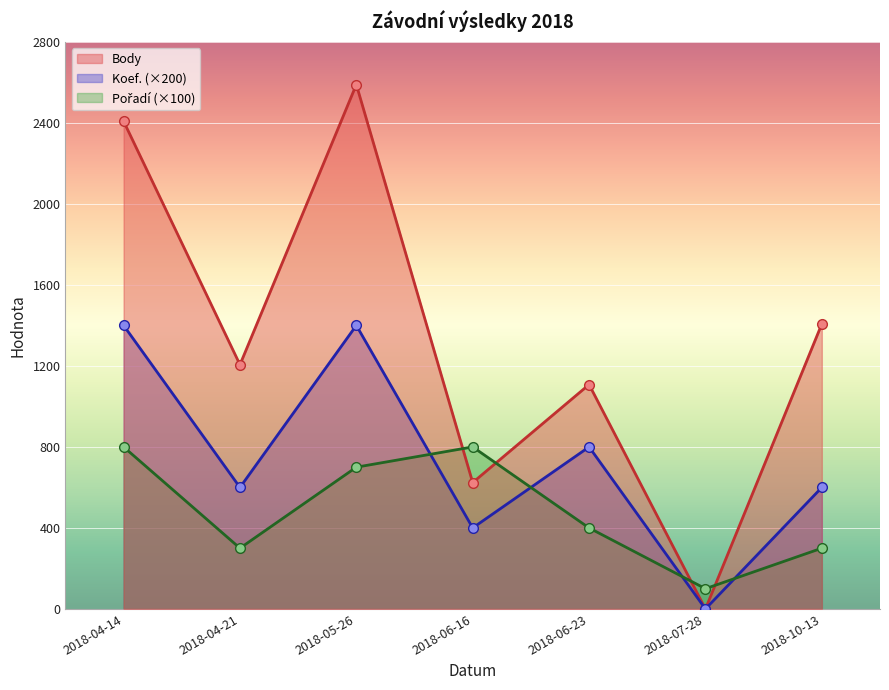

How many intersections are there between Body and Pořadí?

4